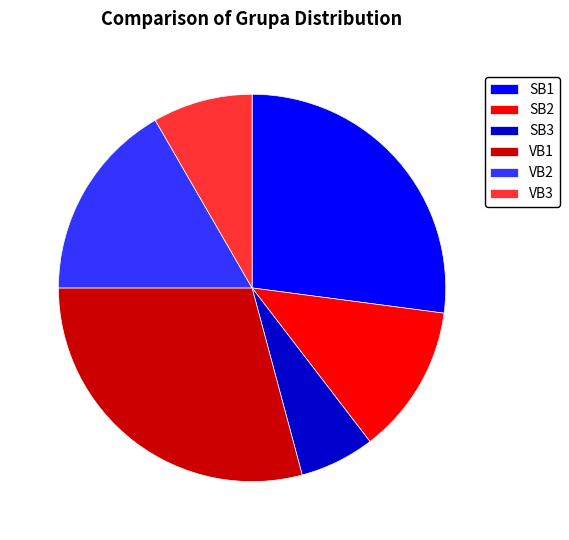

Which category has the smallest portion of the pie?

SB3